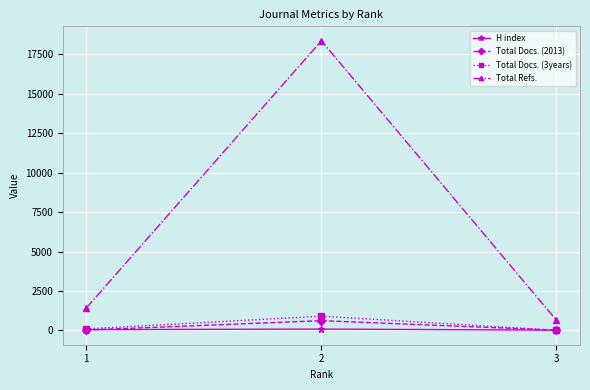

Which series has the largest range (max minus min)?

Total Refs.